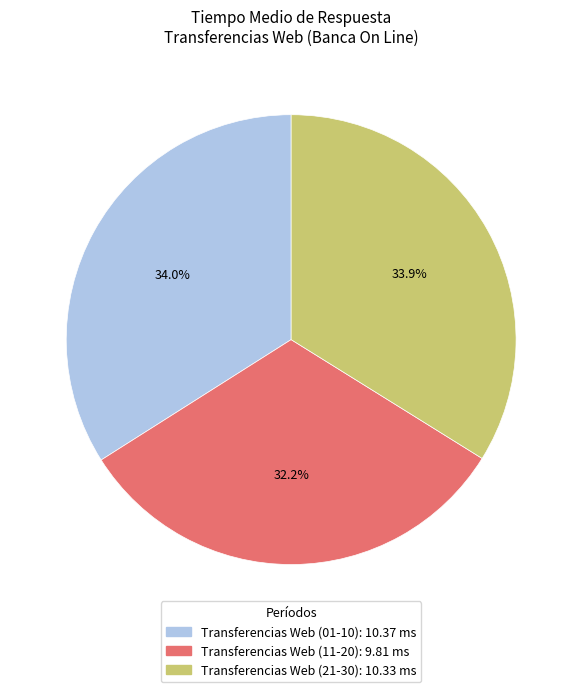

Is there a majority slice in this chart?

No